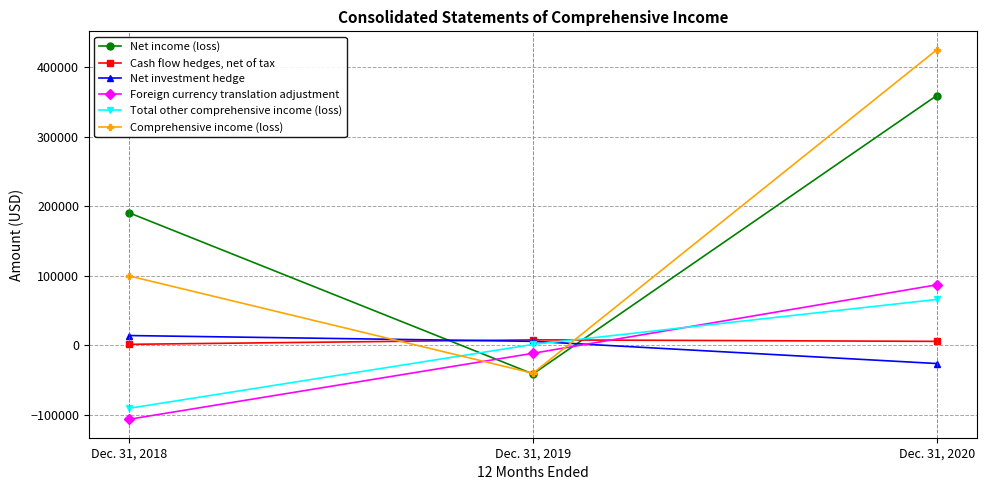

Which series changed the most between Dec. 31, 2019 and Dec. 31, 2020?

Comprehensive income (loss)